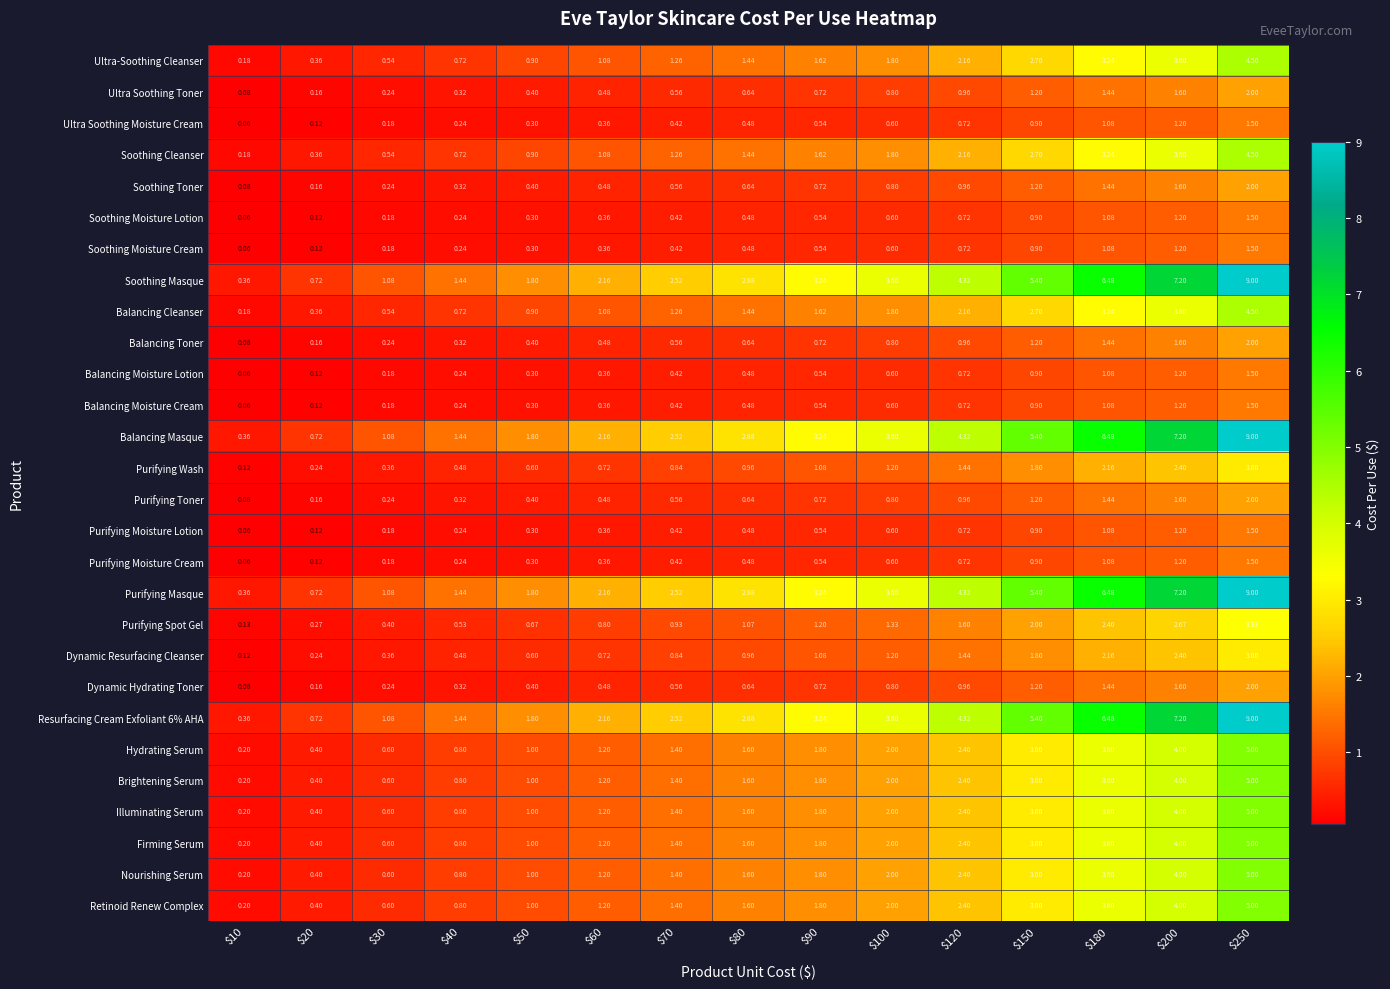

How many data points in Resurfacing Cream Exfoliant 6% AHA are above 2?

10